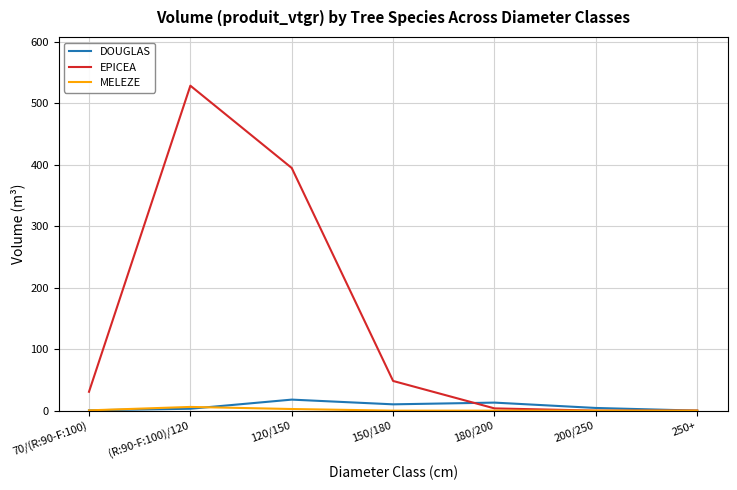

True or false: EPICEA has more than 0 points higher than both neighbors.

True